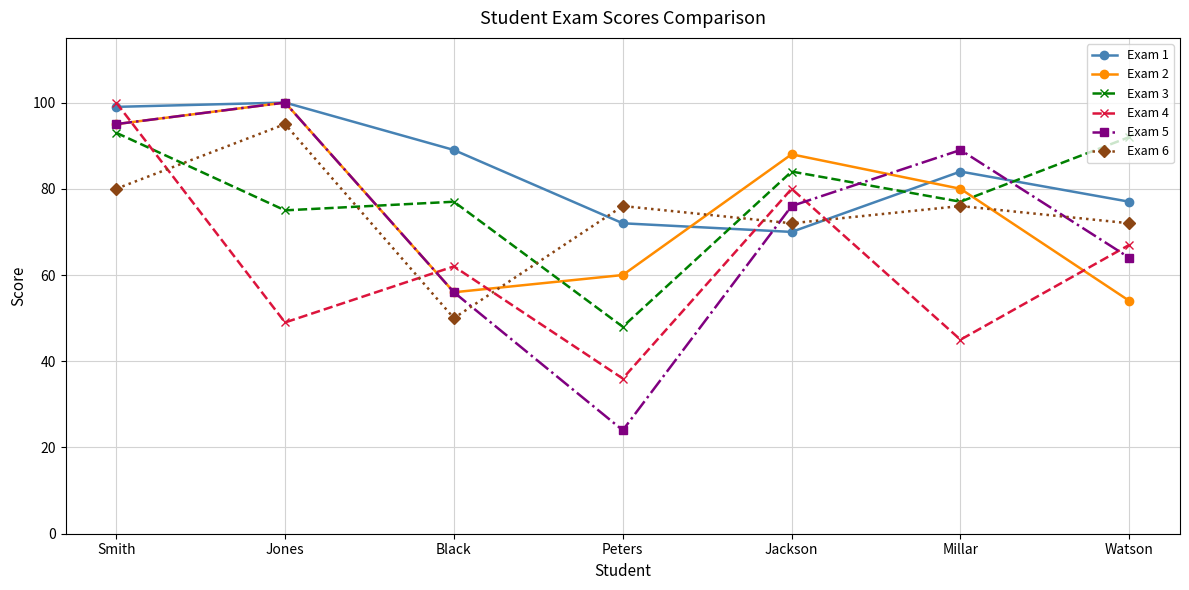

Count the number of categories in the chart.

7